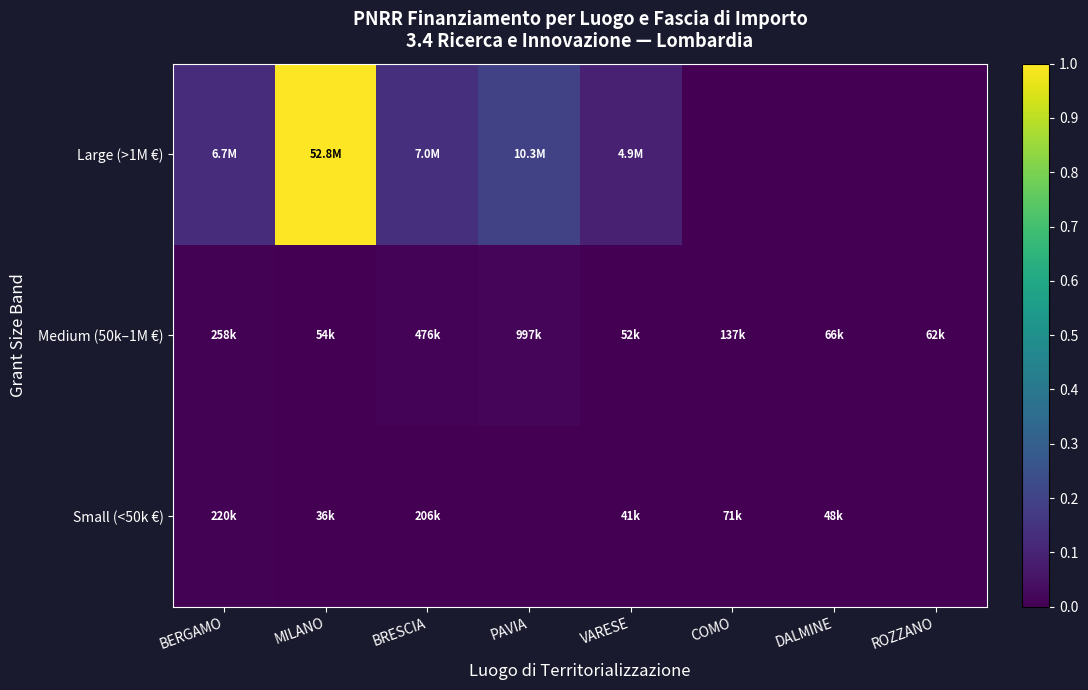

At which category does the chart reach its minimum across all series?

COMO